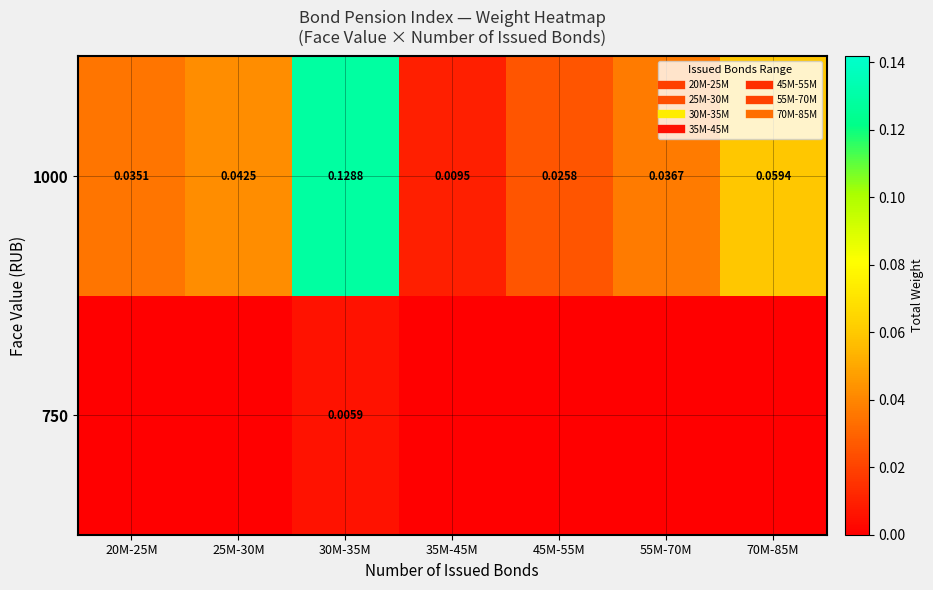

At which category is the sum across all series the highest?

30M-35M